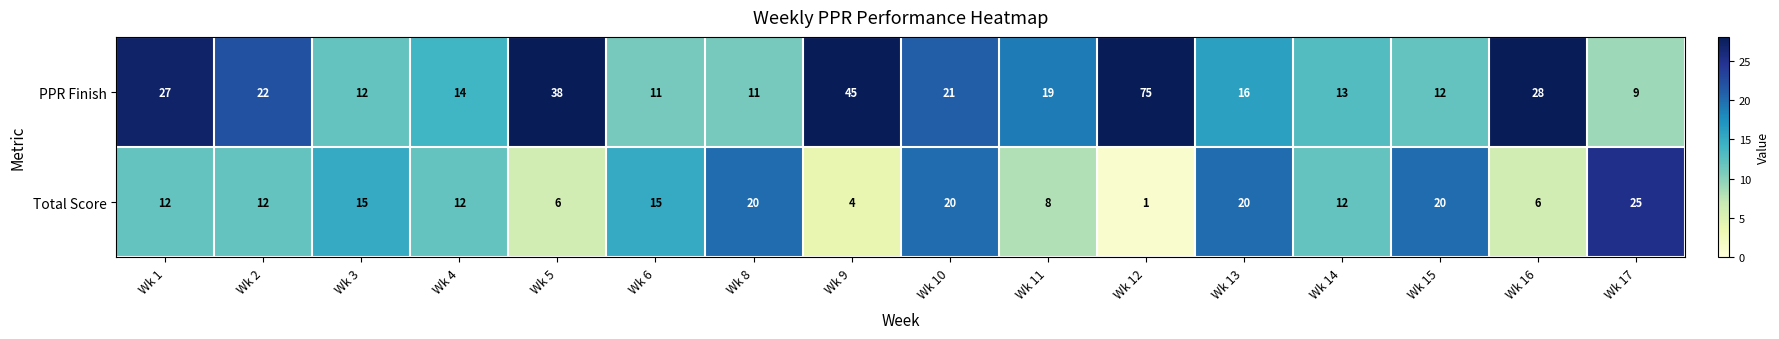

At which label does Total Score reach its minimum?

Wk 12